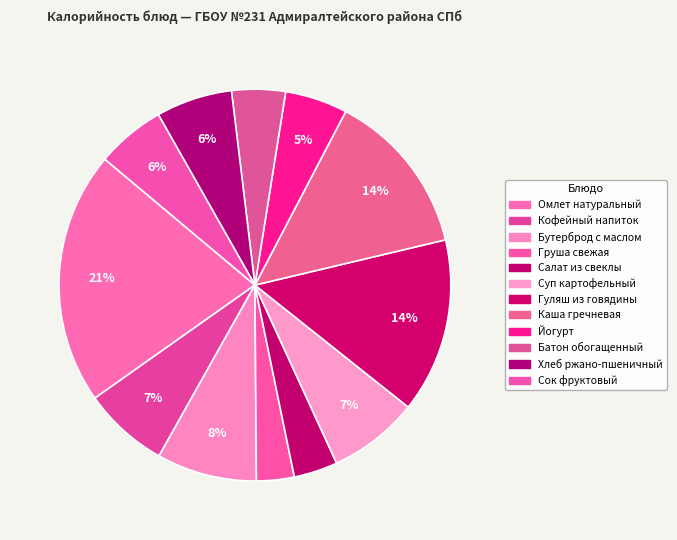

True or false: Сок фруктовый accounts for 16% of the total.

False